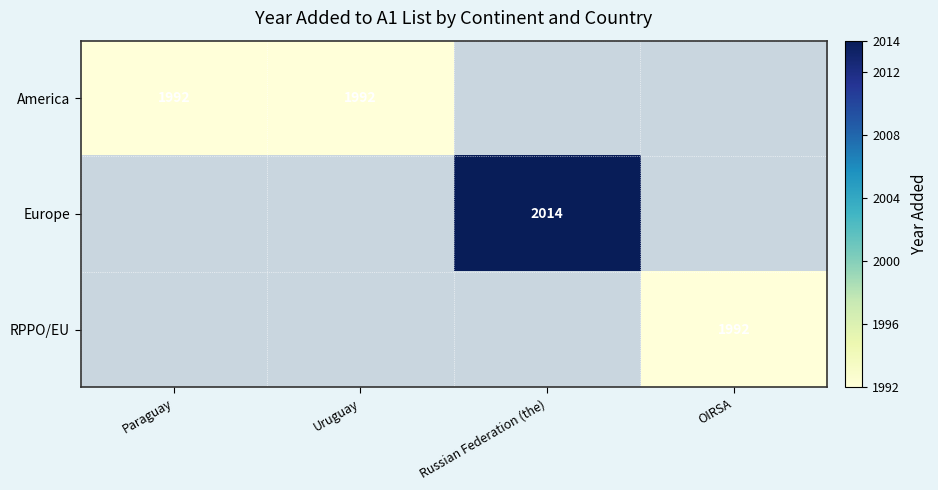

At which category does the chart reach its peak across all series?

Russian Federation (the)